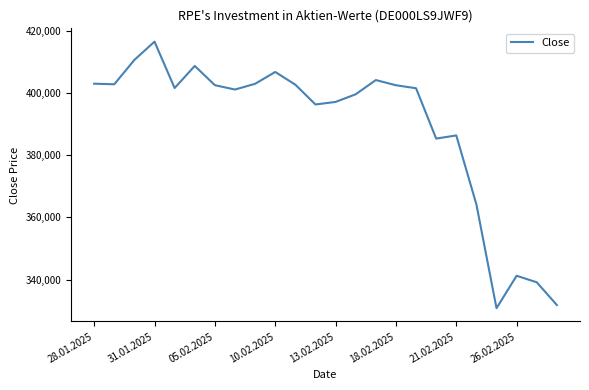

What is the difference between the maximum and minimum values?

85731